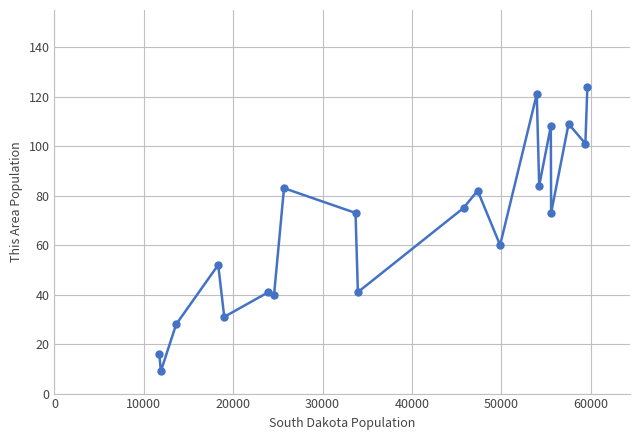

True or false: the data has more than 2 interior local peaks.

True